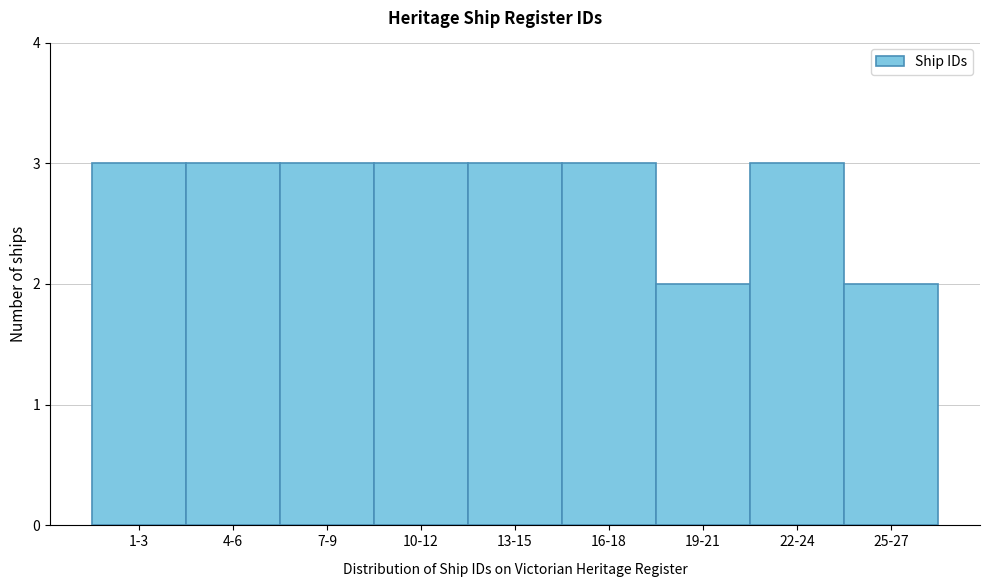

Reading left to right, what are all the values shown in this chart?

1-3=3	4-6=3	7-9=3	10-12=3	13-15=3	16-18=3	19-21=2	22-24=3	25-27=2